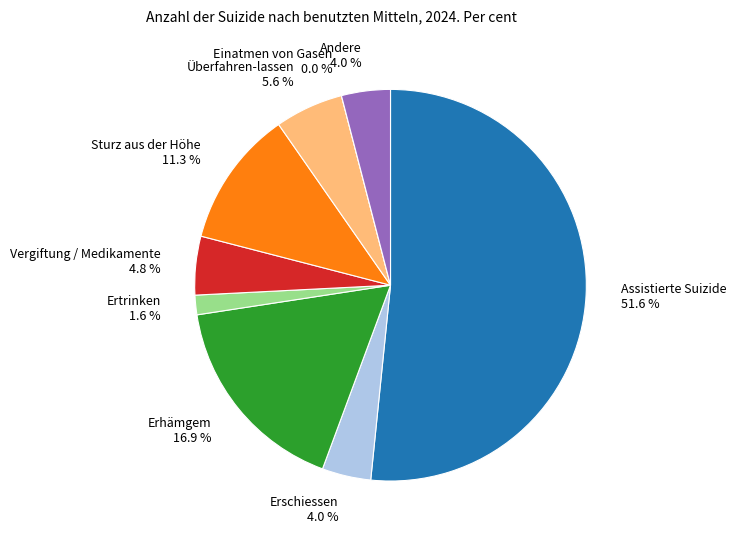

The Erschiessen slice represents 16% of the pie. True or false?

False